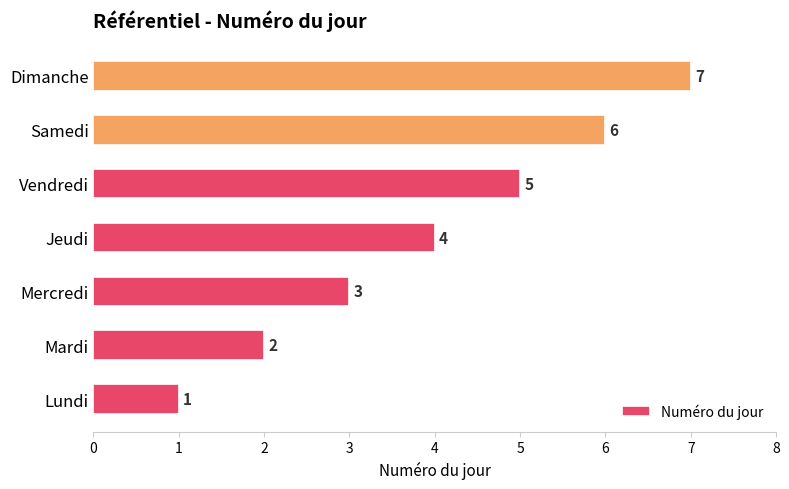

What is the average value?

4